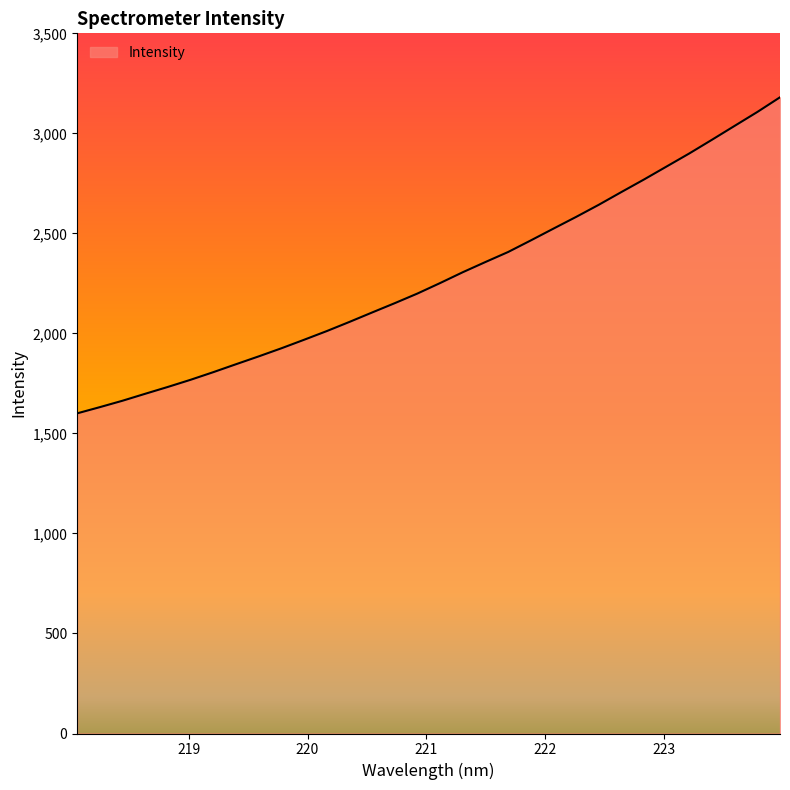

What is the difference between the maximum and minimum values?

1580.0